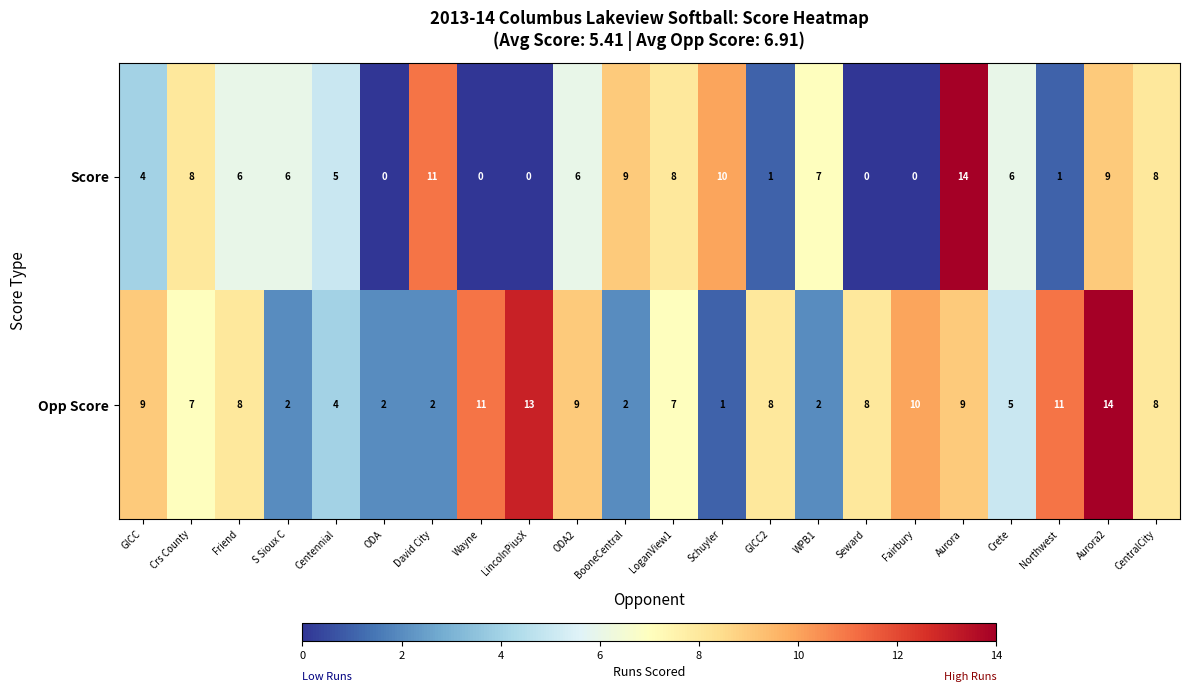

Where does the Opp Score series first go above 8?

GICC